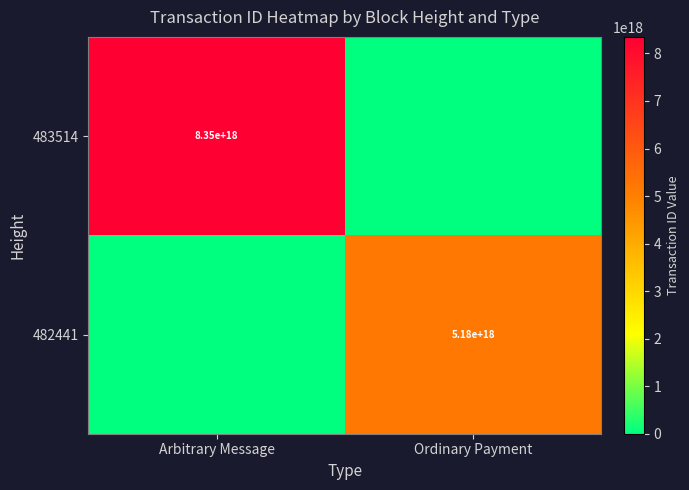

The value of 482441 at Ordinary Payment is 5180000000000000000. True or false?

True